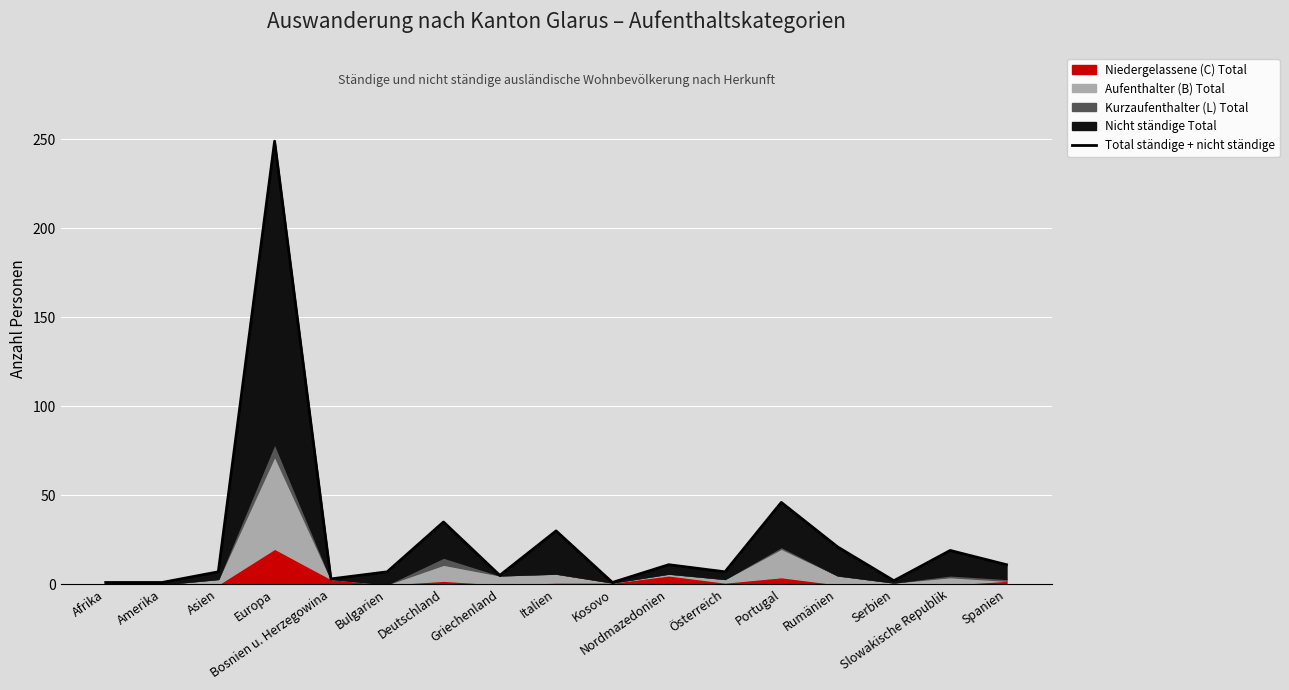

What is the smallest value displayed?

1